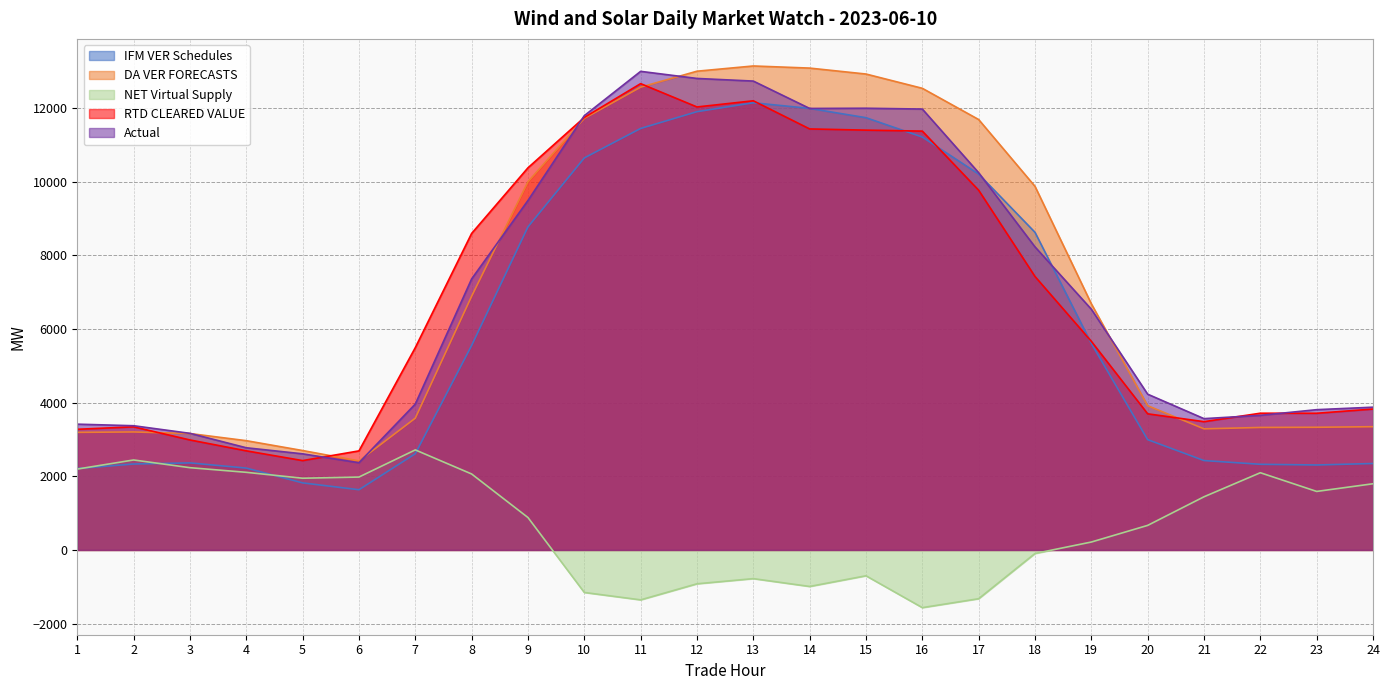

True or false: NET Virtual Supply has more than 0 interior local peaks.

True